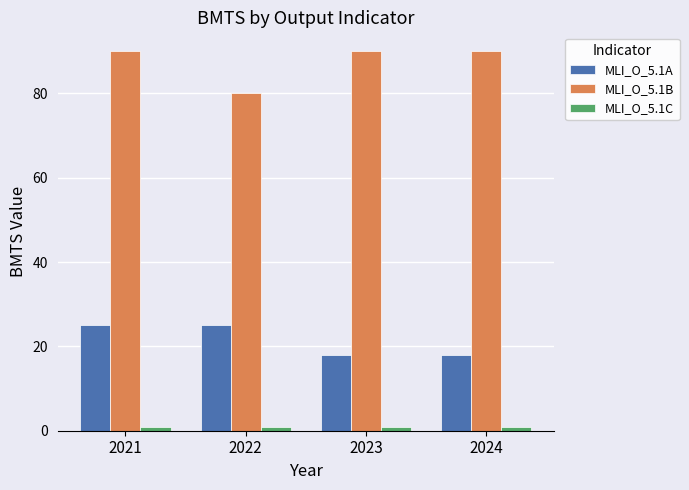

What is the sum of the MLI_O_5.1B values at 2024 and 2021?

180